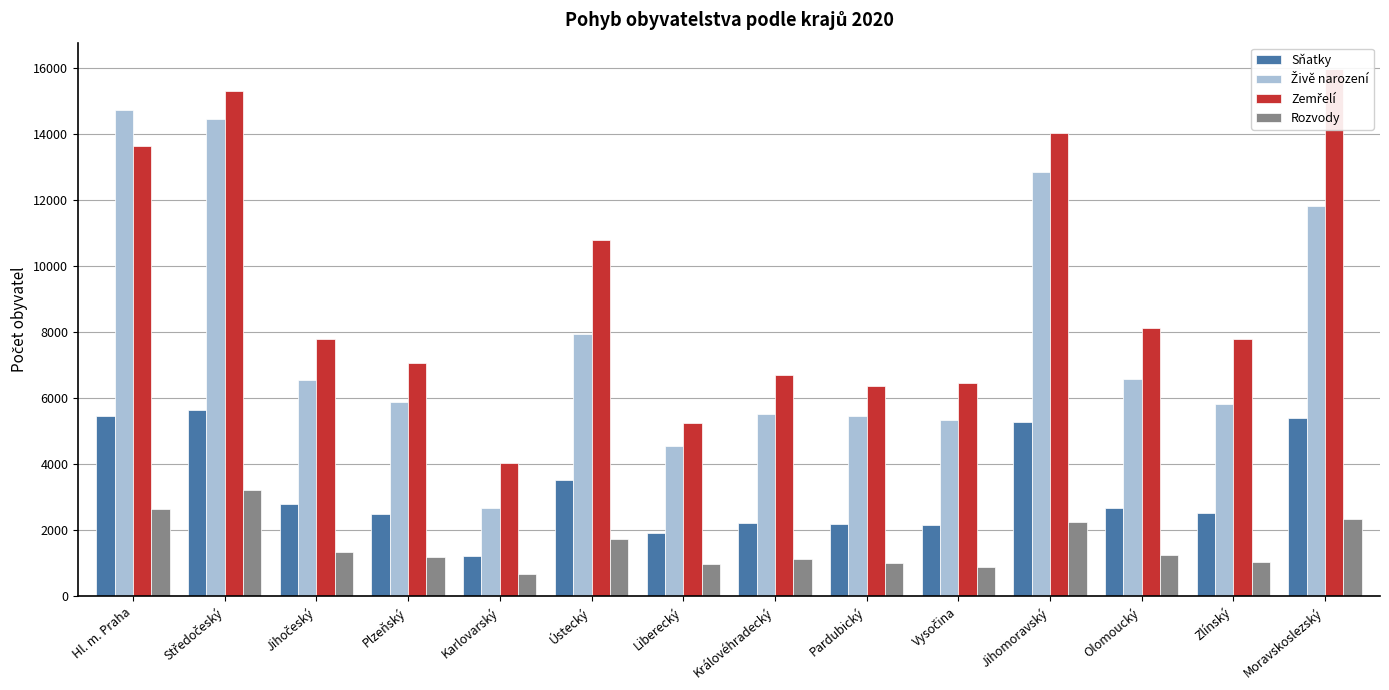

Which series has the widest spread of values?

Živě narození